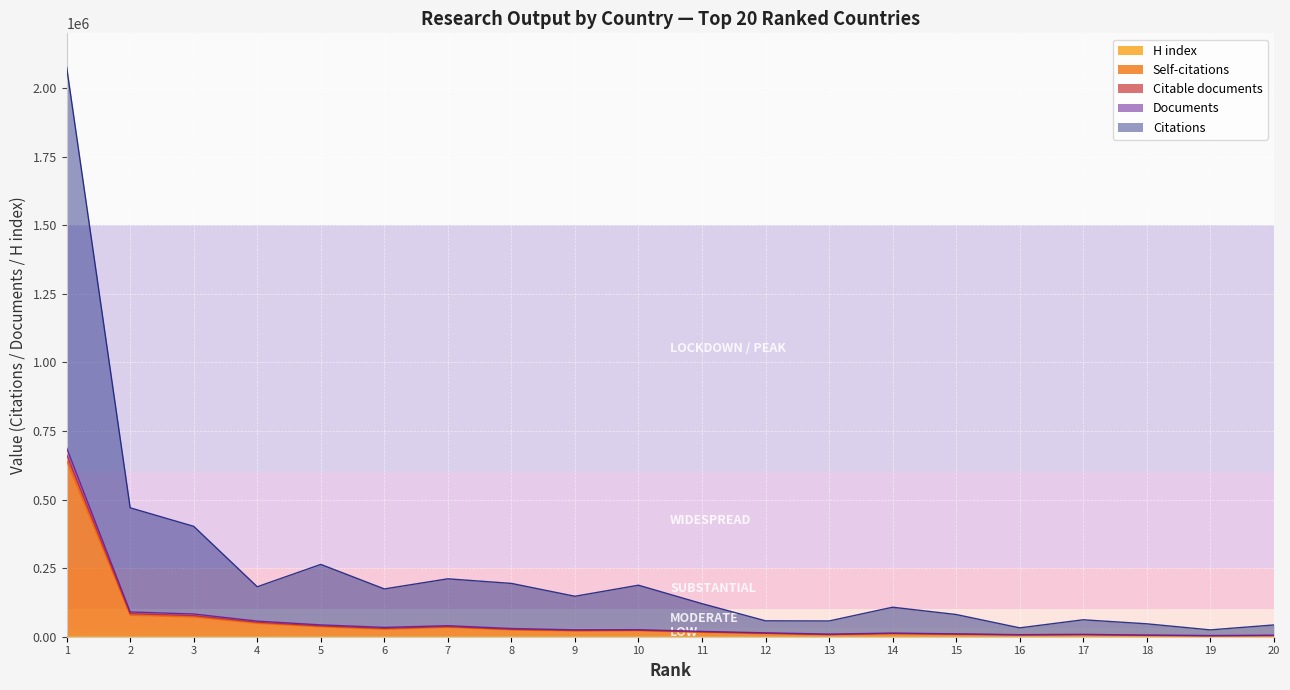

Between 14 and 10, which is larger?

10